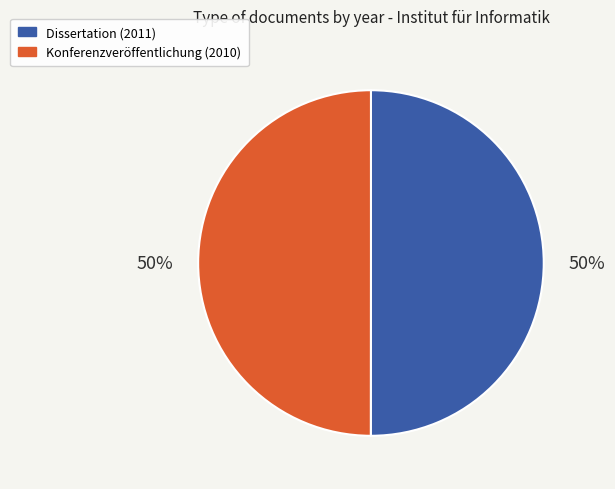

To the nearest percent, what percentage of the pie is Konferenzveröffentlichung (2010)?

50%